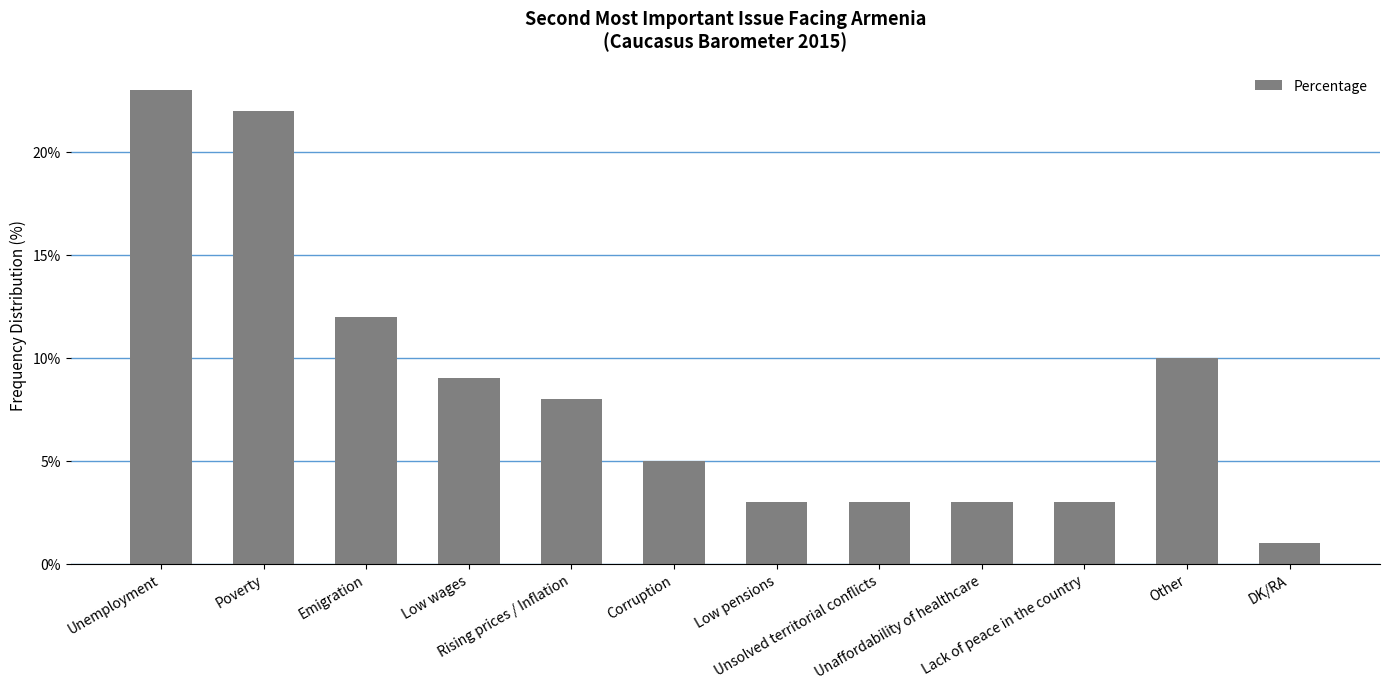

What is the minimum value shown in the chart?

1